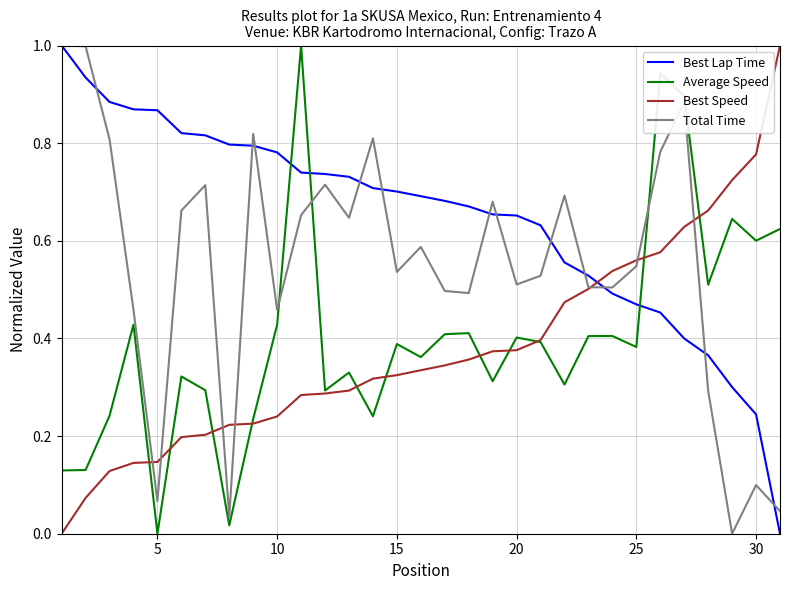

How many intersections are there between Average Speed and Best Lap Time?

3